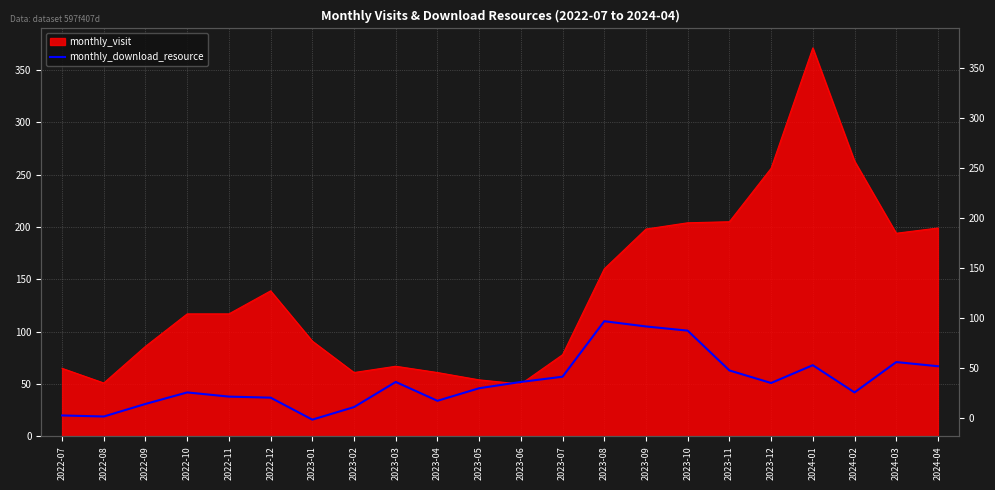

What is the label of the 12th point from the right?

2023-05